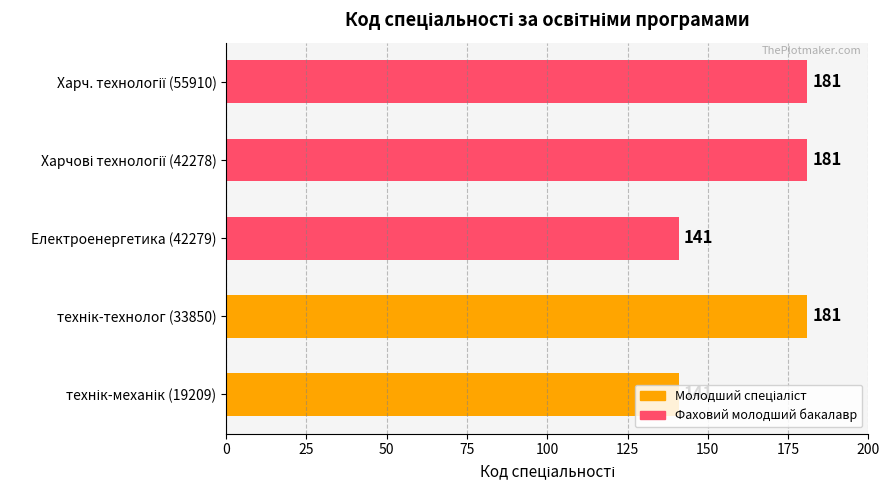

How many bars are there in total?

5